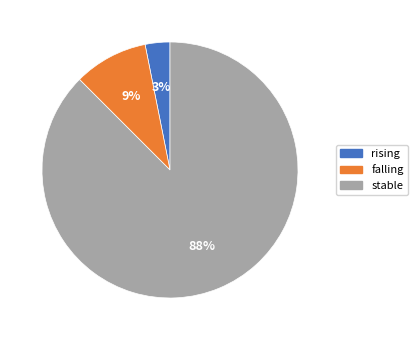

Between falling and rising, which is larger?

falling